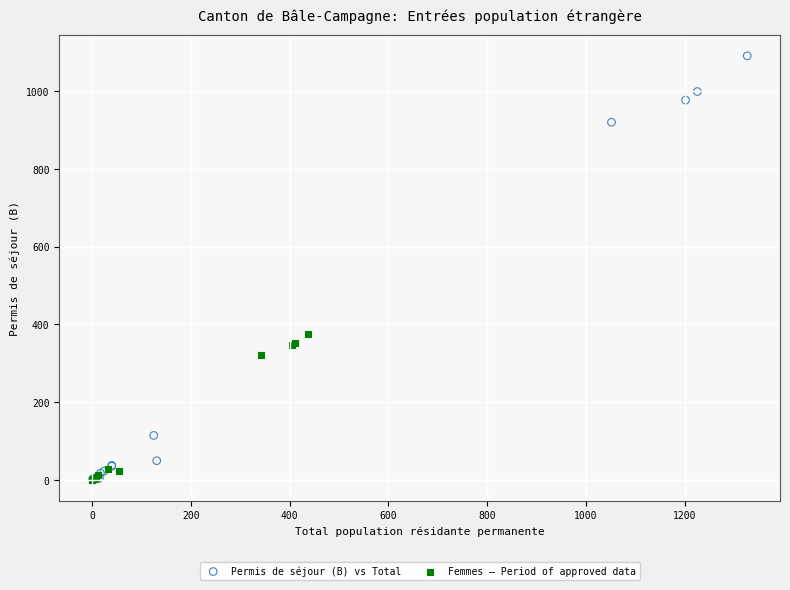

Which series has the largest Y range (max minus min)?

Permis de séjour (B) vs Total